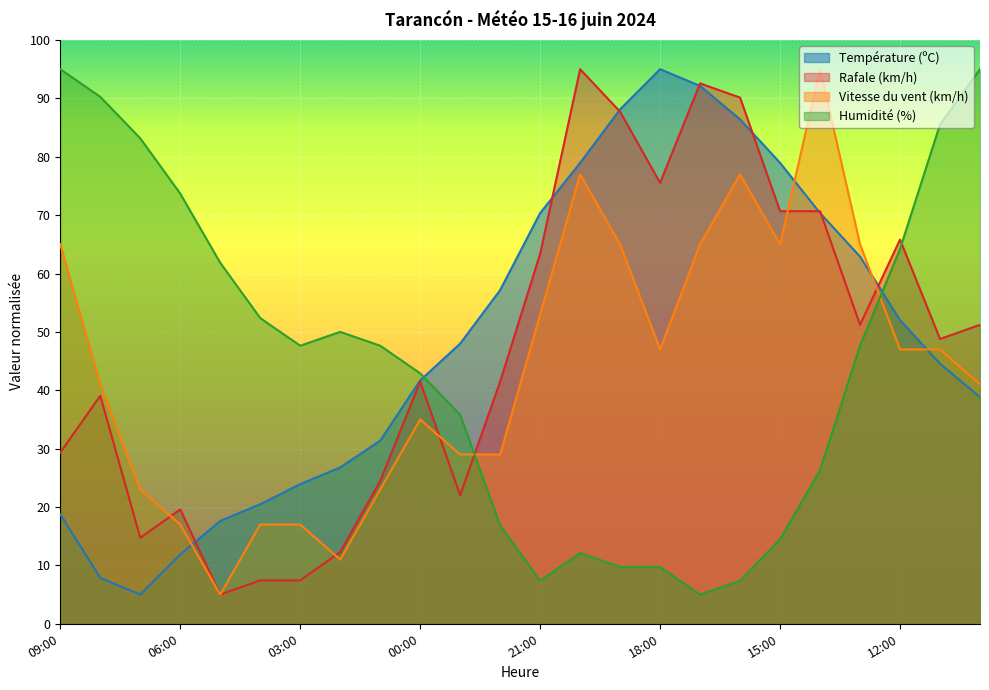

Where is Température (ºC) nearest to the value 50?

23:00